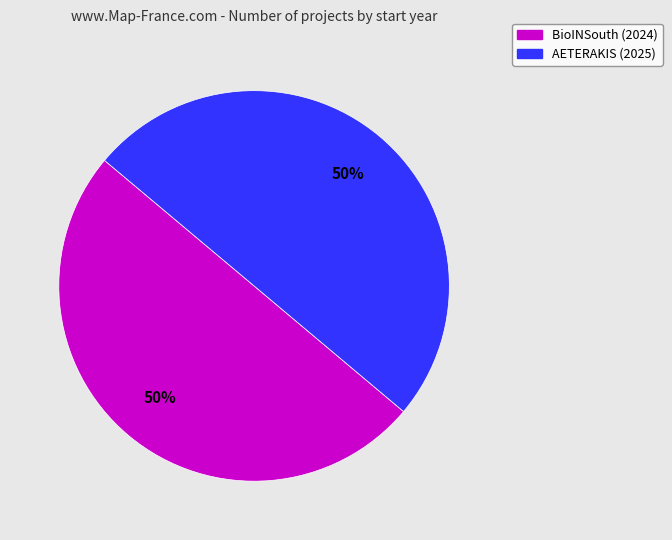

What percentage is the AETERAKIS (2025) slice, to the nearest percent?

50%